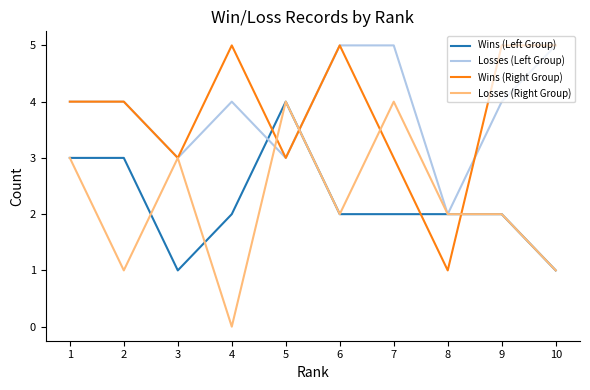

What is the approximate value of Losses (Right Group) at 5?

4